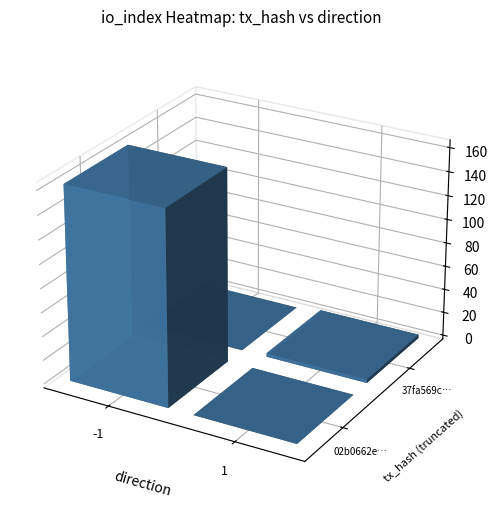

Rank the series by their average value, from highest to lowest.

02b0662ea9886c66d429130bc7e33ca79c29e54, 37fa569c085faabcbb026a72f8b5dd387d521c5